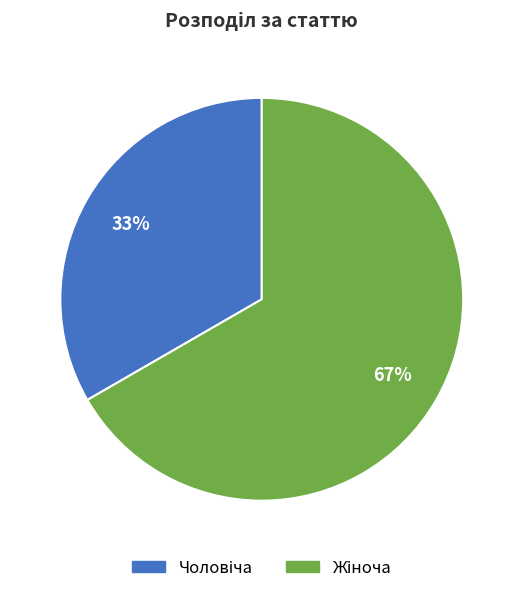

Is there any slice that represents more than half of the pie?

Yes